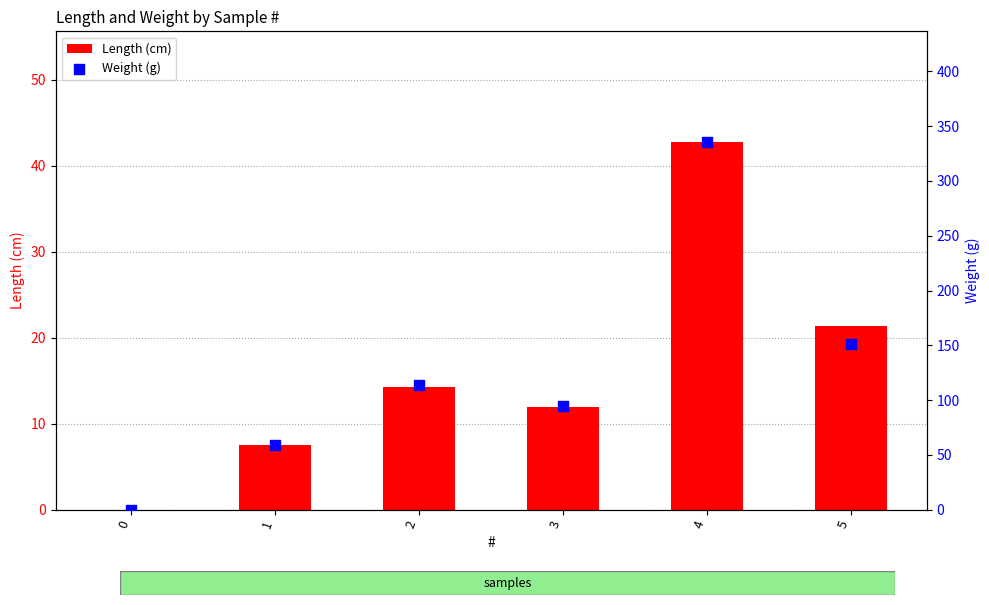

What are all the series names shown in the legend?

Length (cm), Weight (g)